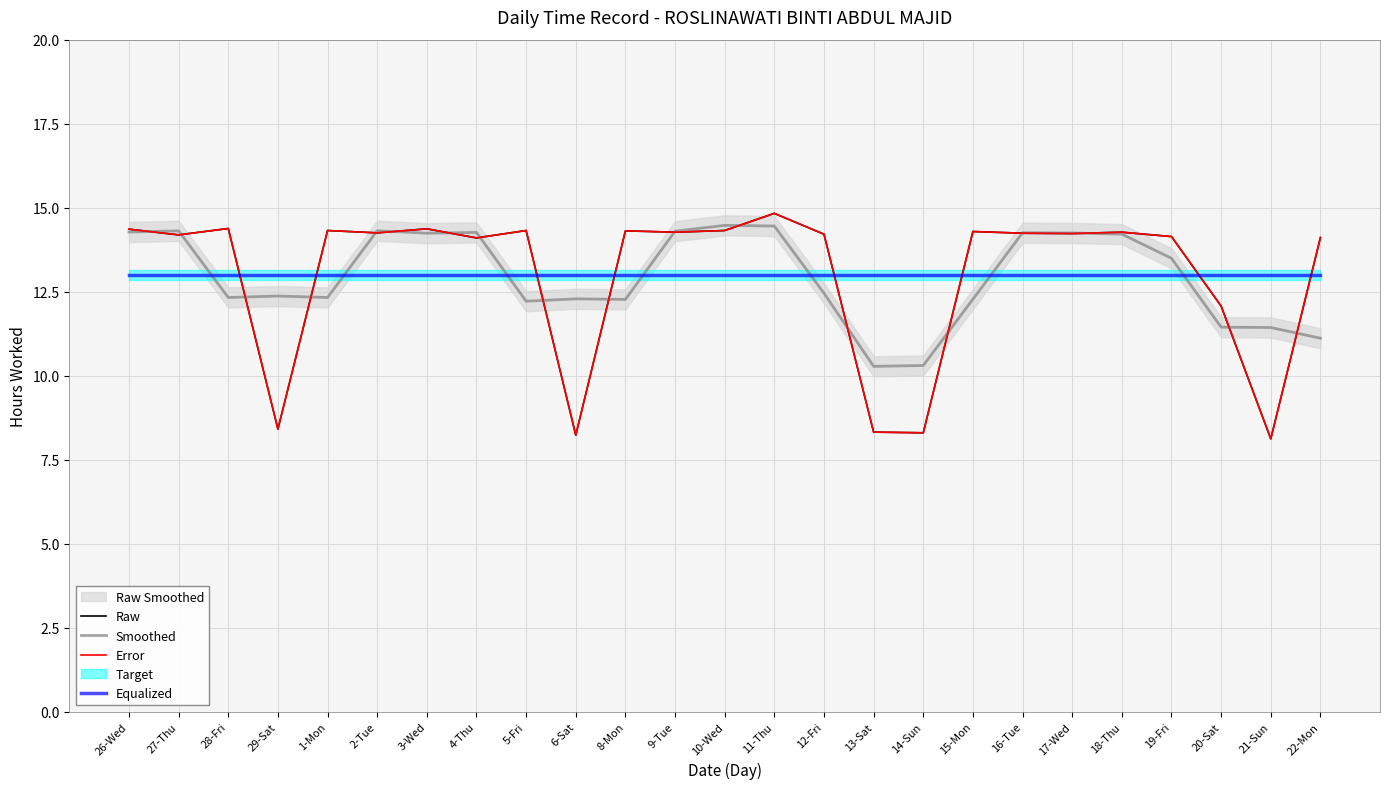

True or false: Smoothed has more than 1 interior local peaks.

True